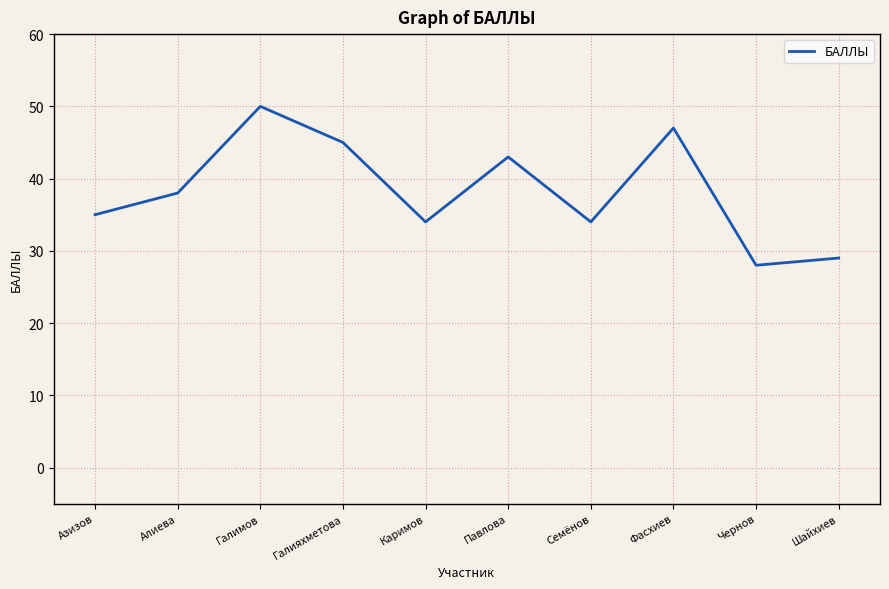

What value does the data have at Павлова, to the nearest 5?

45